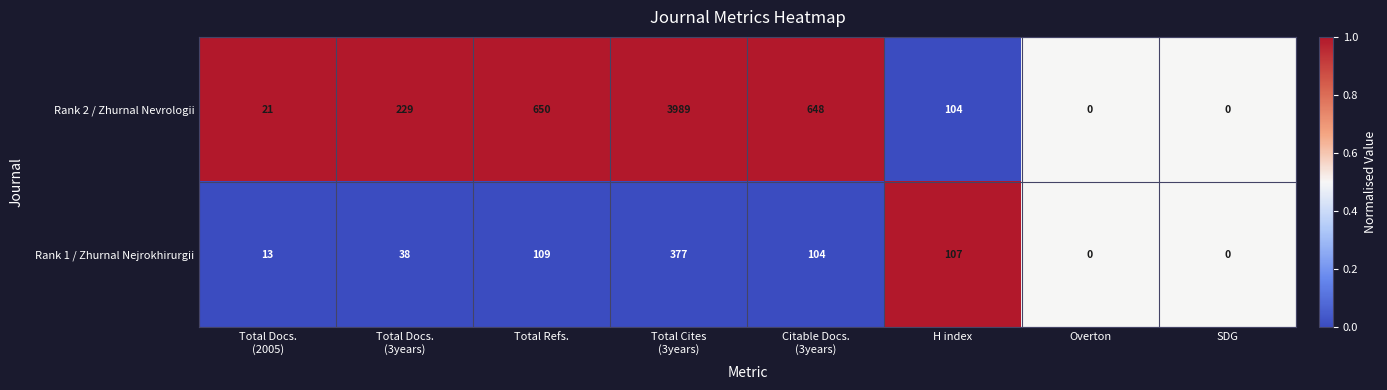

What is the difference between the highest and lowest values at Total Cites
(3years)?

3612